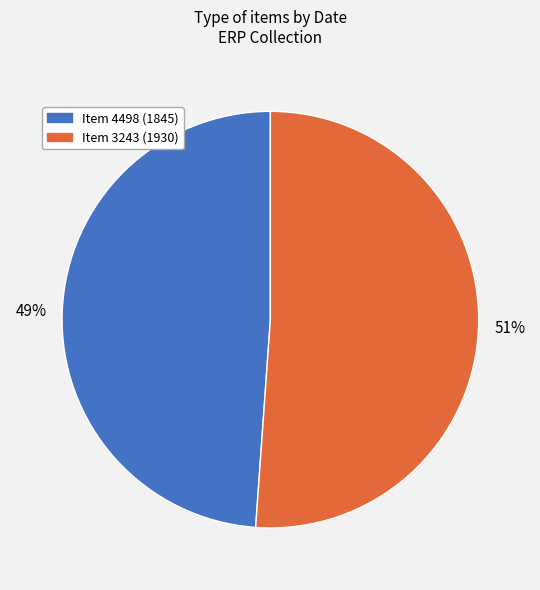

To the nearest percent, what is the average slice percentage?

50%